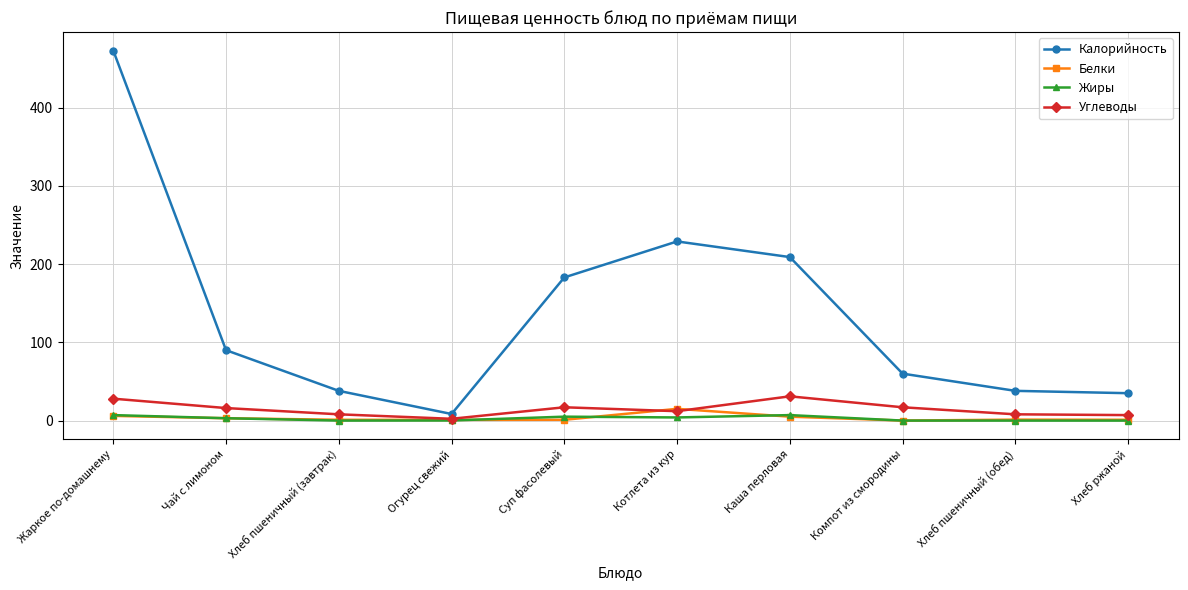

Which series has the widest spread of values?

Калорийность